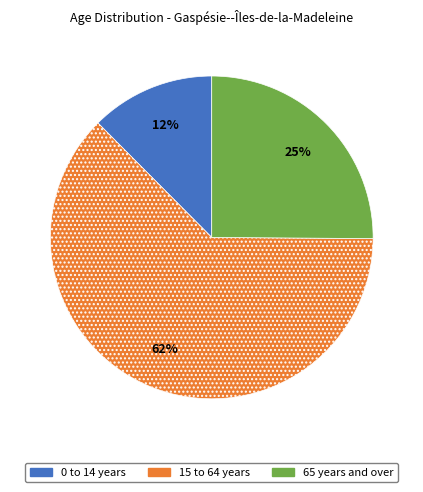

Is it true that 0 to 14 years is 12% of the pie?

True